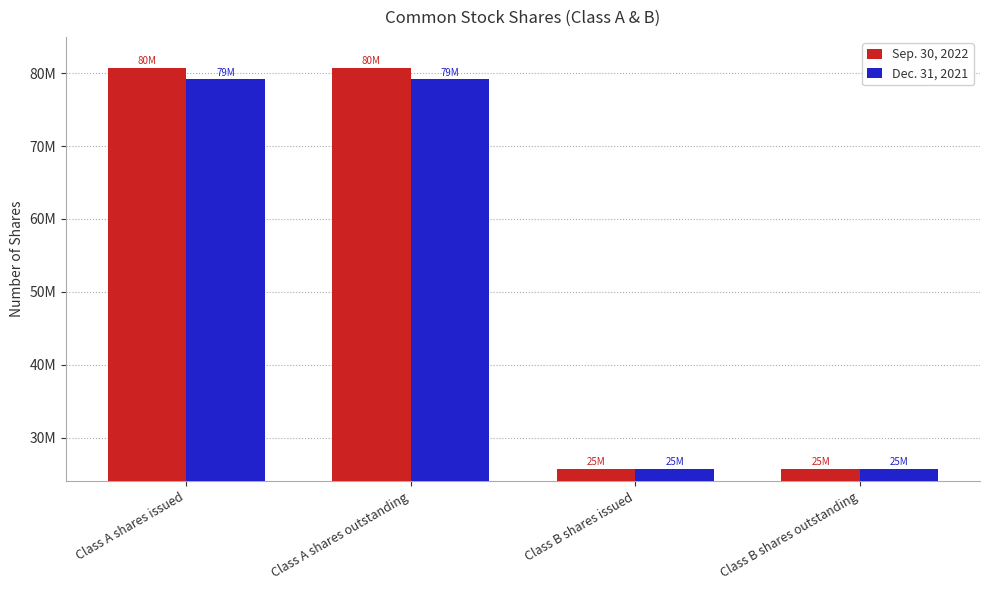

What are all the series names shown in the legend?

Sep. 30, 2022, Dec. 31, 2021